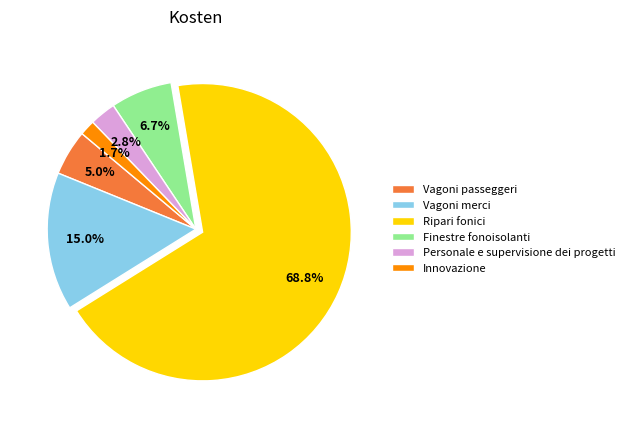

To the nearest percent, what is the combined percentage of Vagoni passeggeri and Vagoni merci?

20%